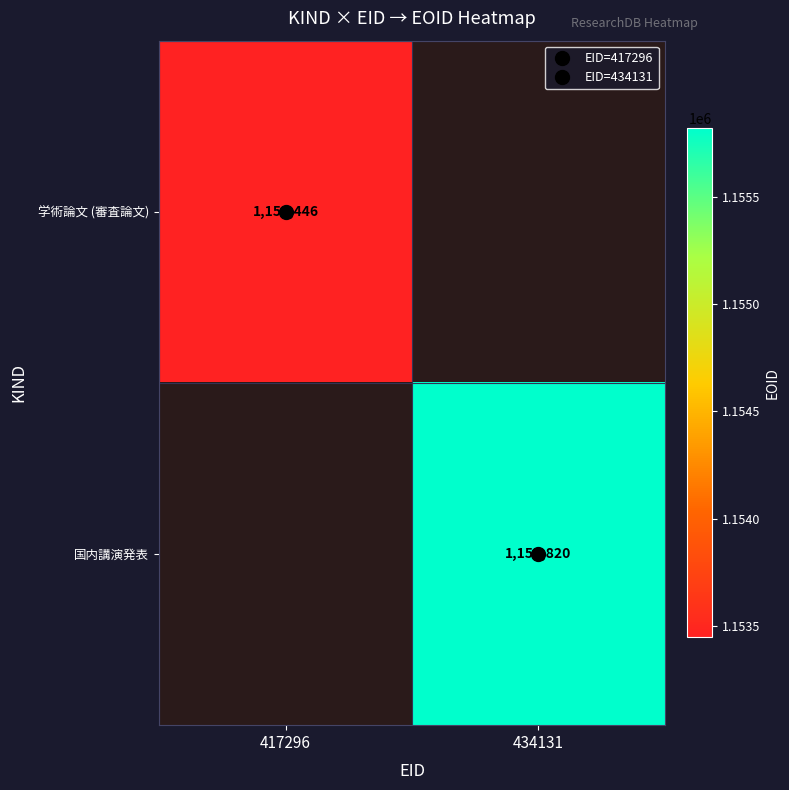

How many series are shown in this chart?

2